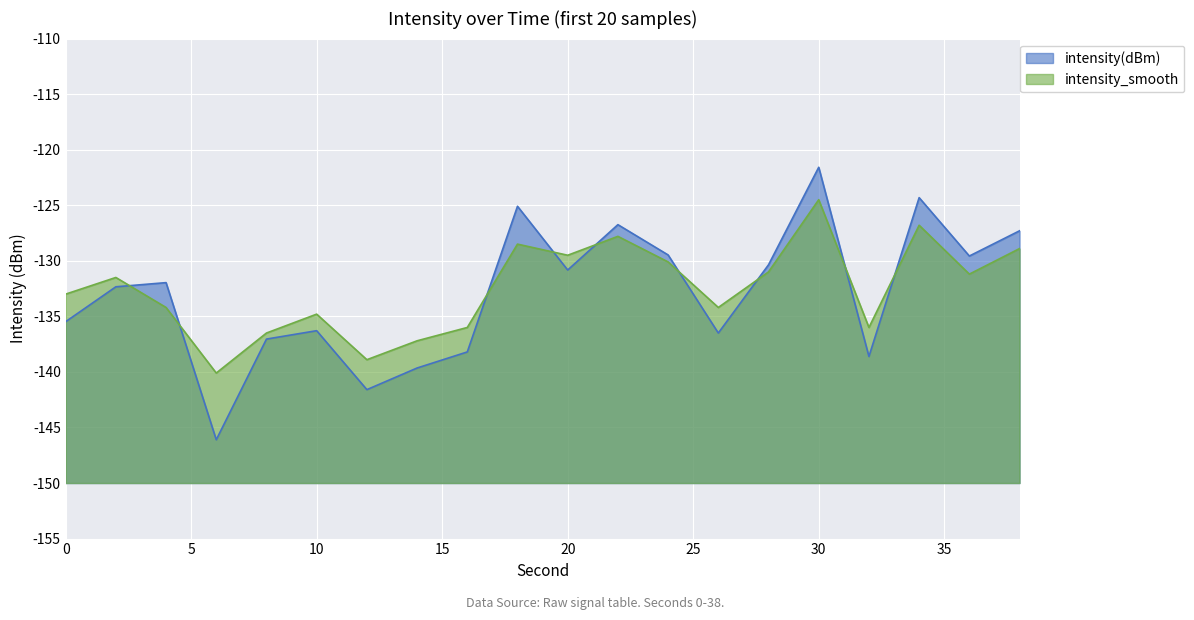

Which series has the largest total across all categories?

intensity_smooth